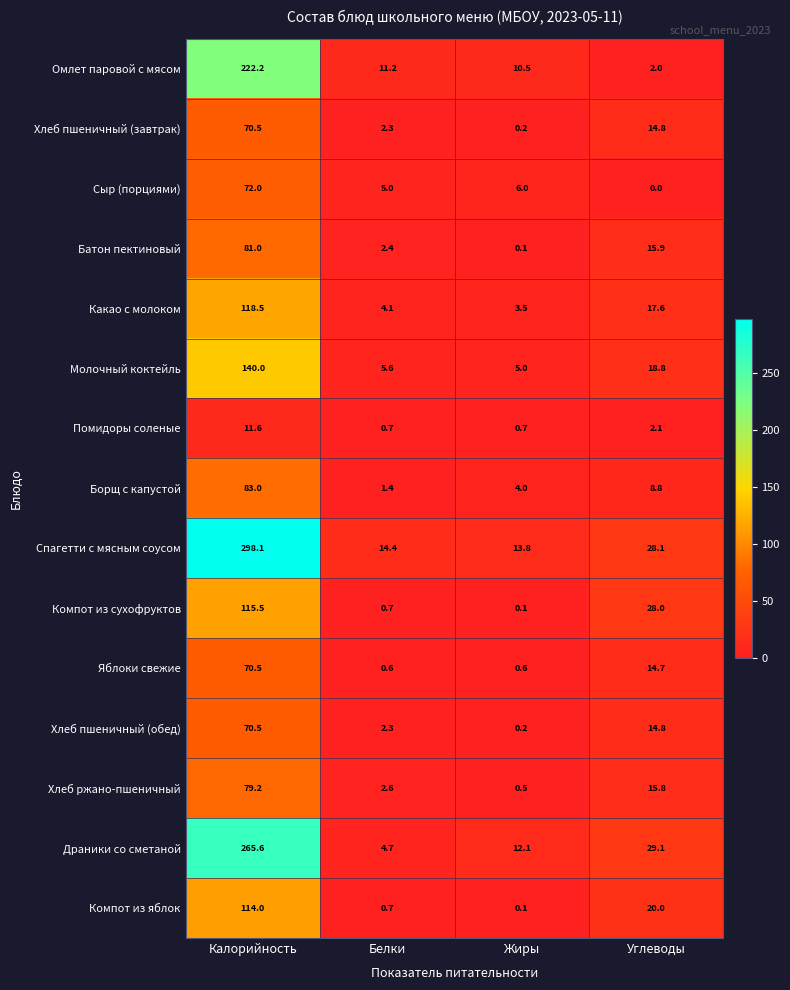

What is the difference between the second highest and minimum values in the Яблоки свежие series?

14.1